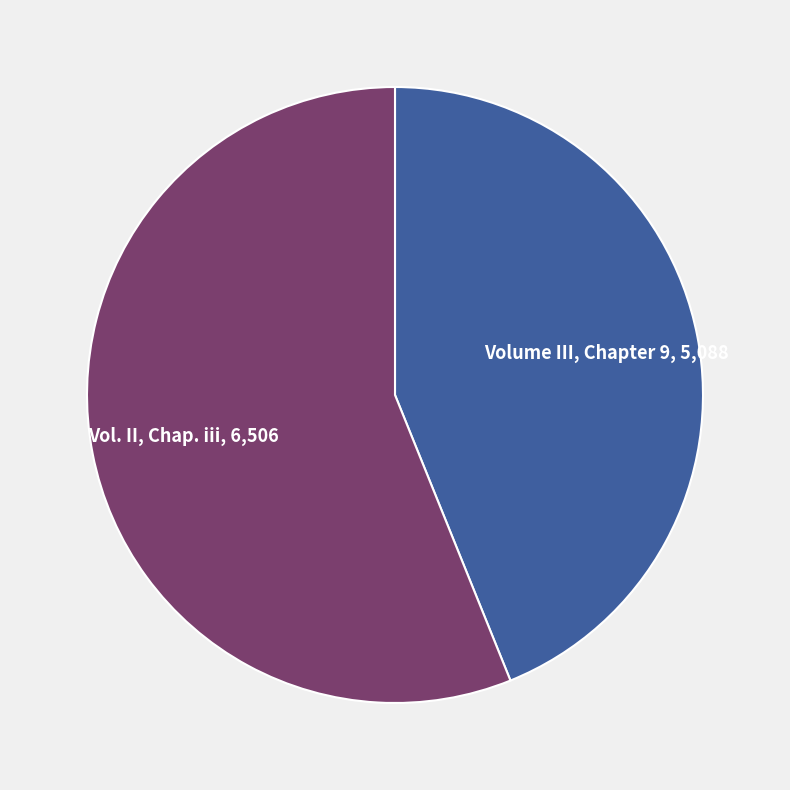

Rank the categories by value from highest to lowest.

Vol. II, Chap. iii, Volume III, Chapter 9